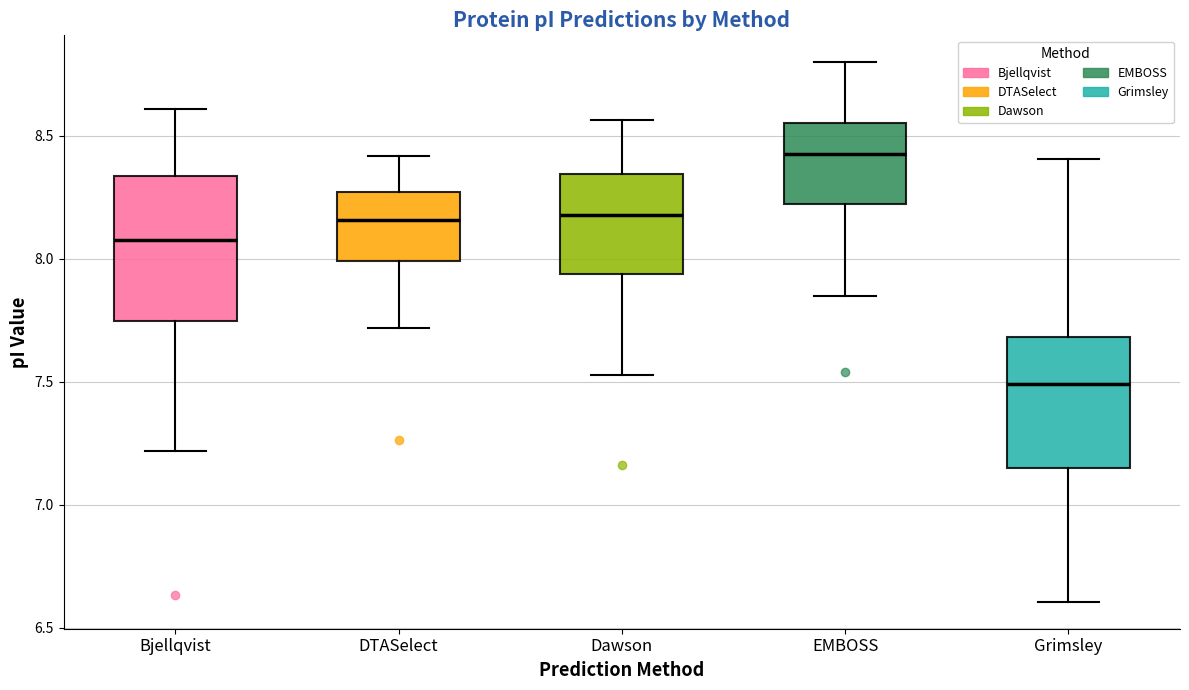

Comparing the boxes themselves (not the whiskers), which one is the tallest?

Bjellqvist